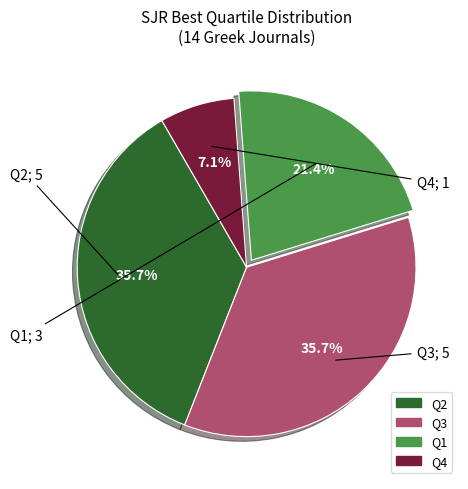

Which has a higher value, Q4 or Q3?

Q3